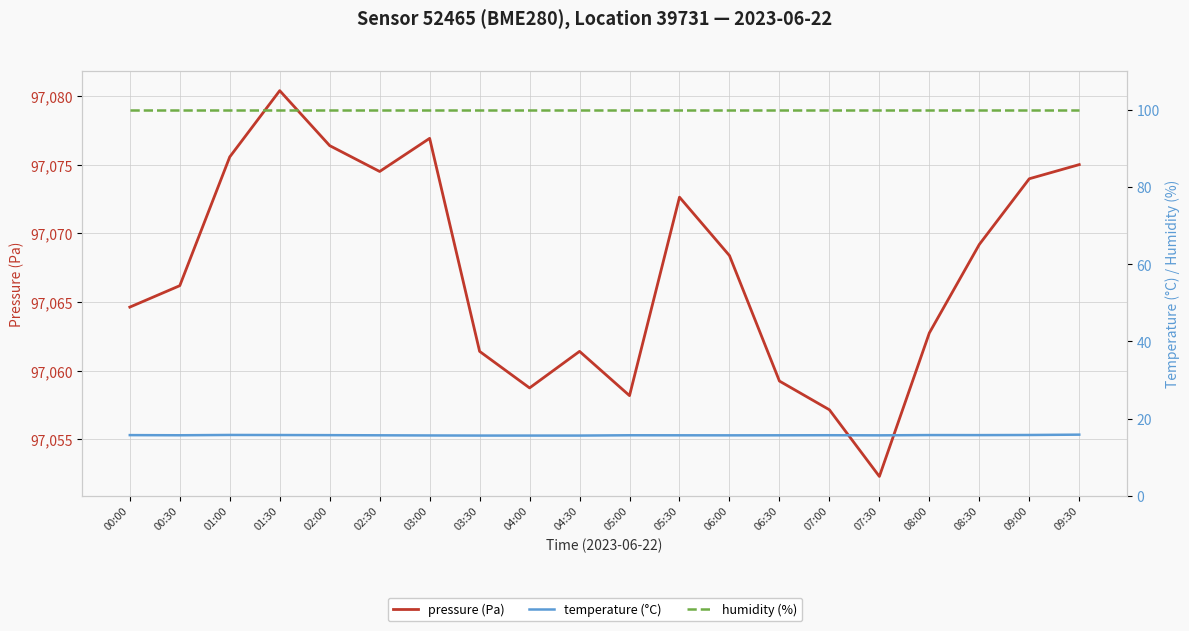

Rank the categories by humidity (%) value from highest to lowest.

00:00, 00:30, 01:00, 01:30, 02:00, 02:30, 03:00, 03:30, 04:00, 04:30, 05:00, 05:30, 06:00, 06:30, 07:00, 07:30, 08:00, 08:30, 09:00, 09:30